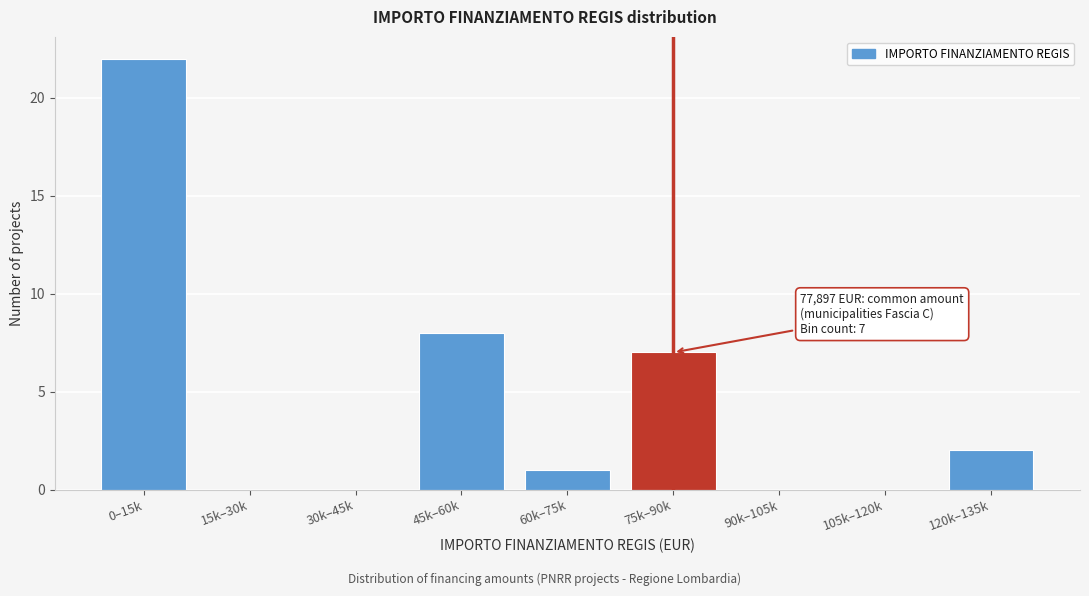

Reading left to right, transcribe all the data shown in this chart.

0–15k=22	15k–30k=0	30k–45k=0	45k–60k=8	60k–75k=1	75k–90k=7	90k–105k=0	105k–120k=0	120k–135k=2